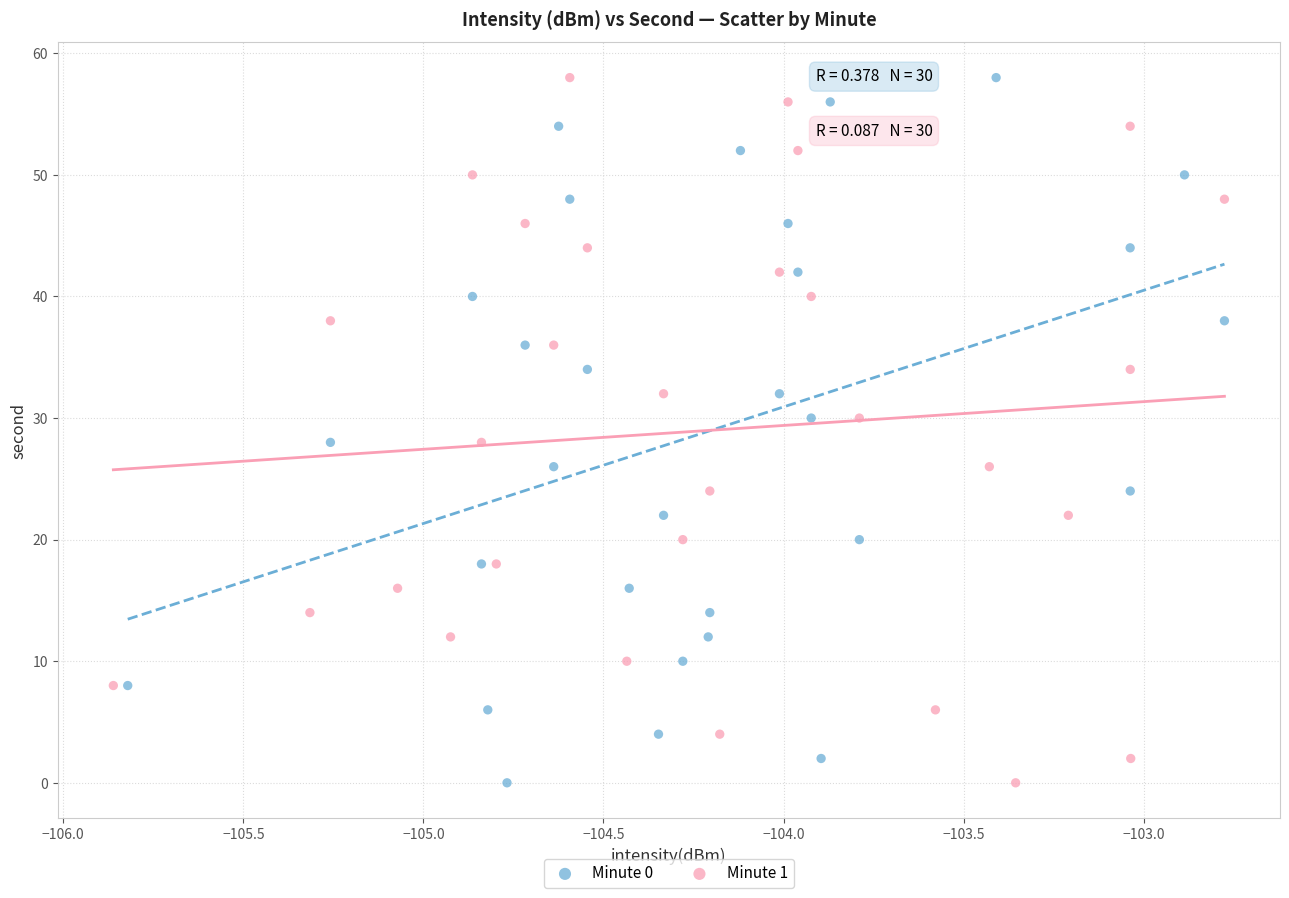

What are all the series names shown in the legend?

Minute 0, Minute 1